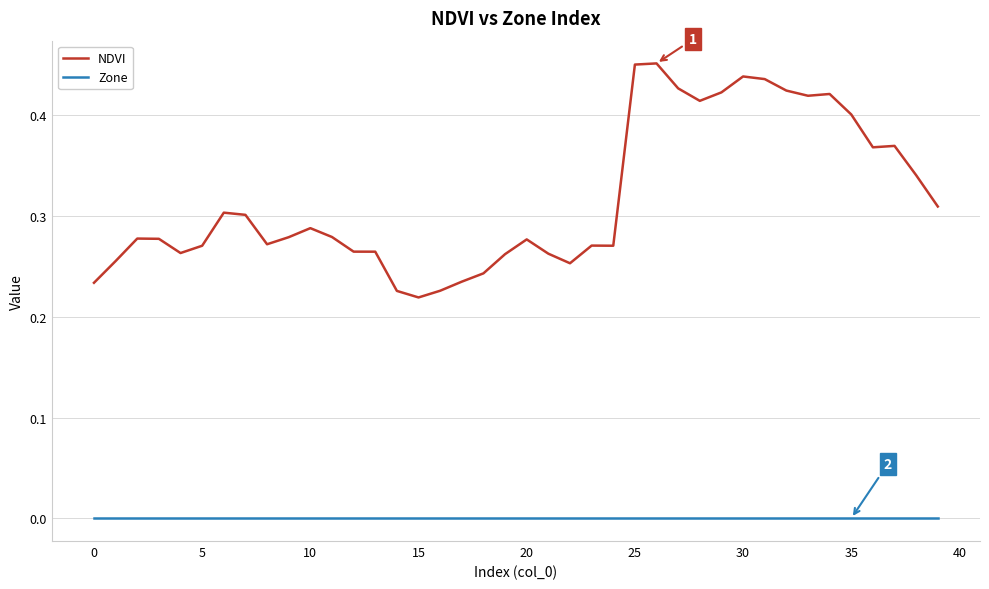

Which series has the largest range (max minus min)?

NDVI